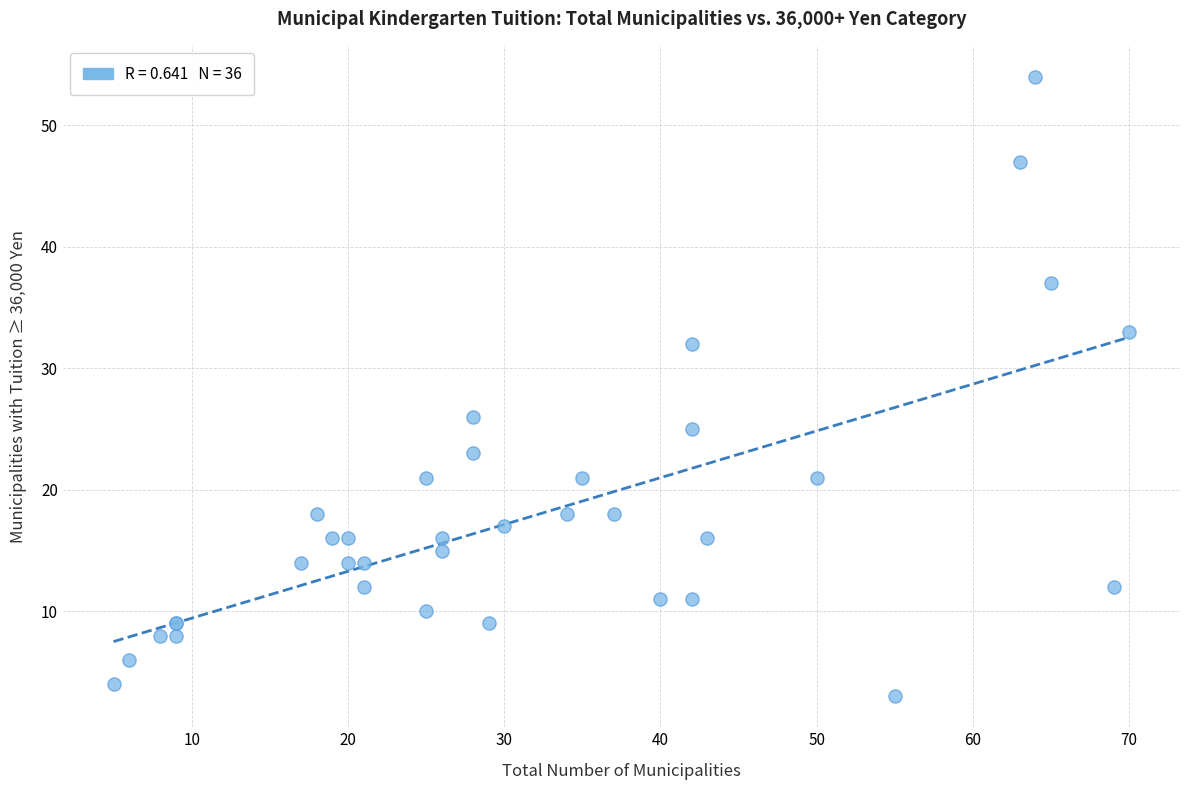

What Y value in the scatter plot is closest to 28?

26